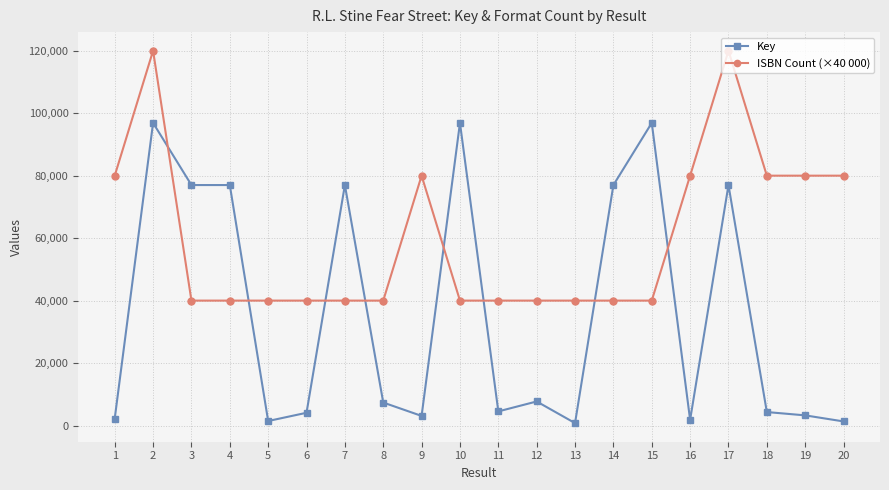

What is the sum of all ISBN Count (×40 000) values?

1200000